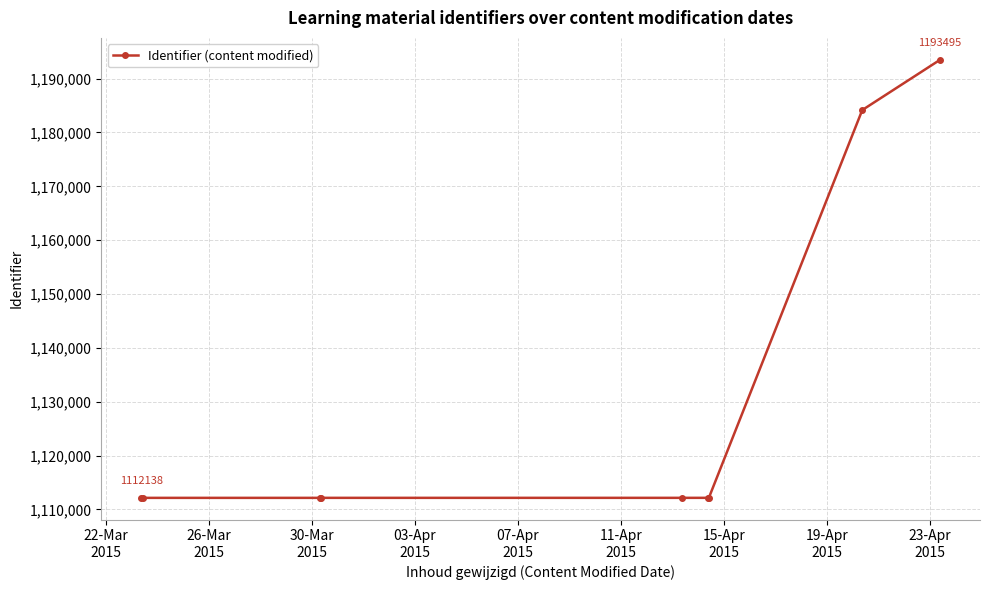

Does the chart have visible grid lines?

Yes